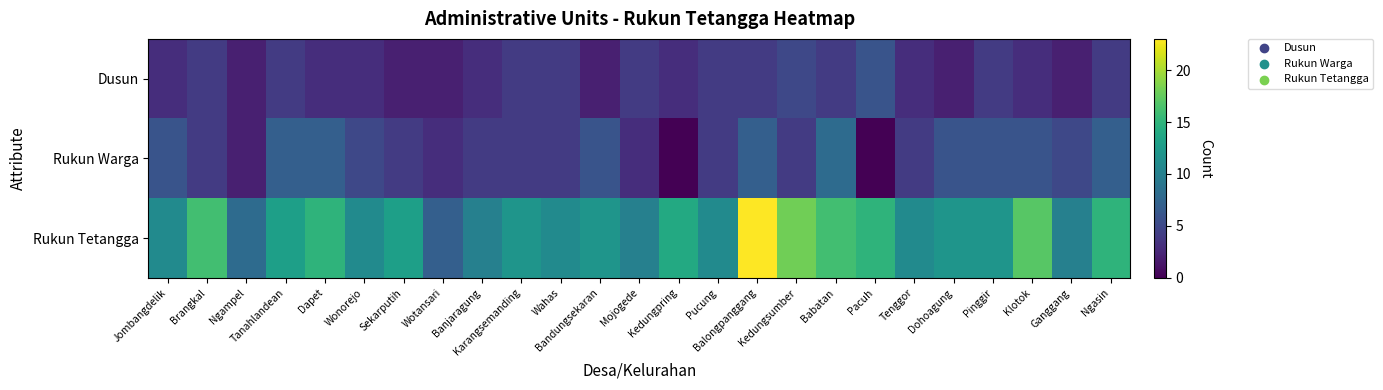

At how many categories does at least one series exceed 8?

23